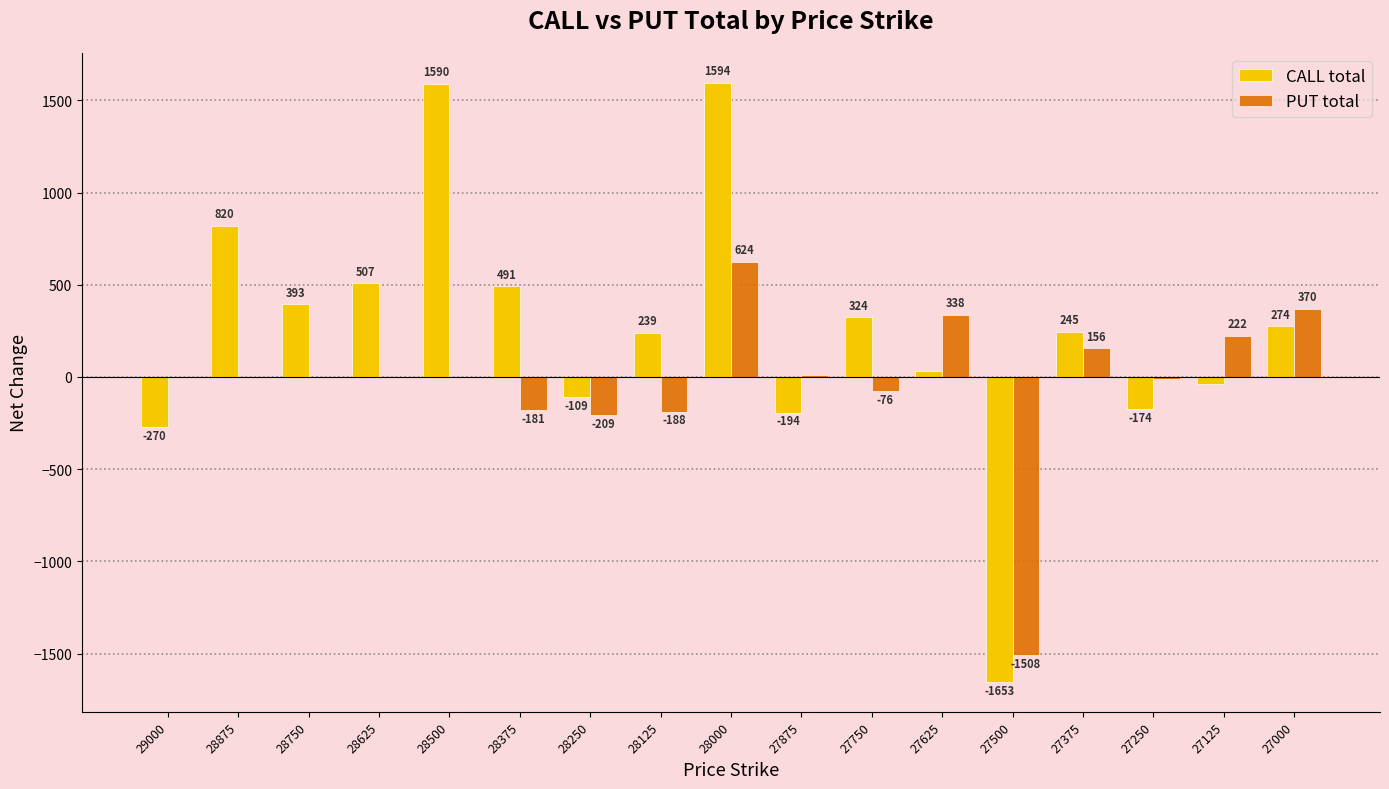

What is the total value across all series at 27875?

-185